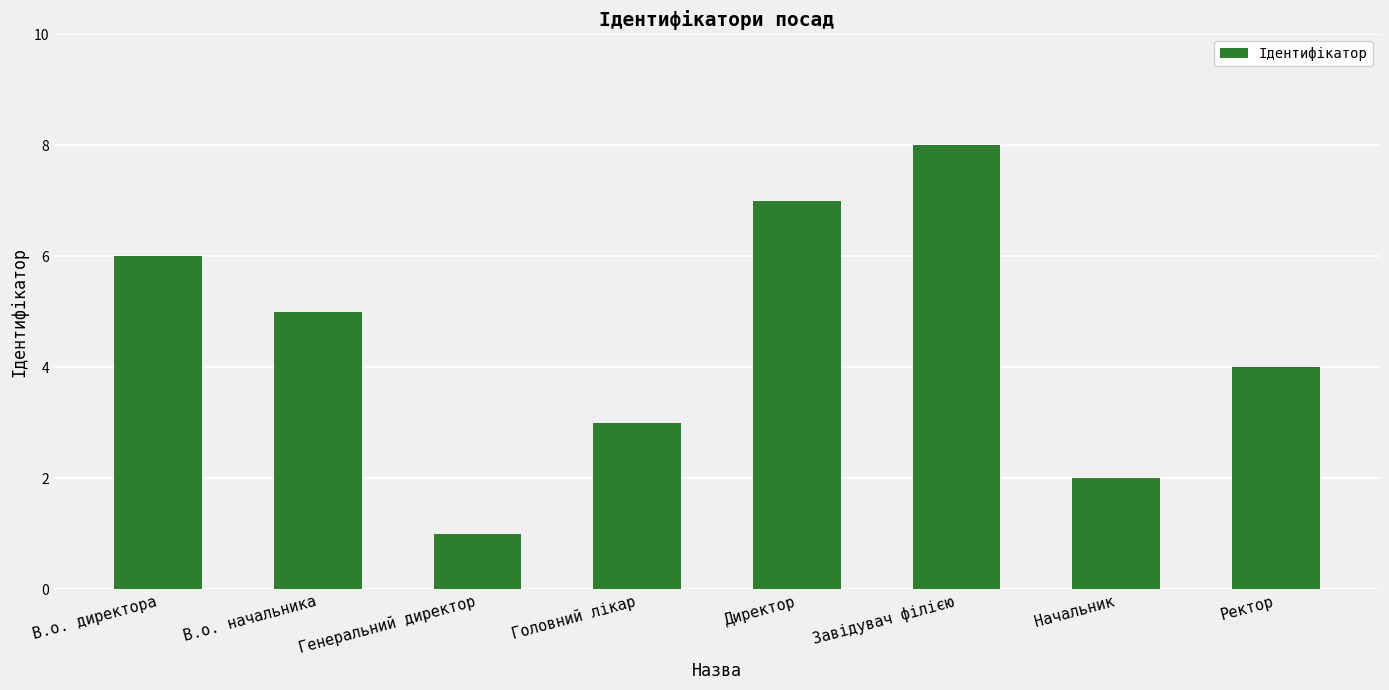

True or false: the data shows 4 at Ректор.

True